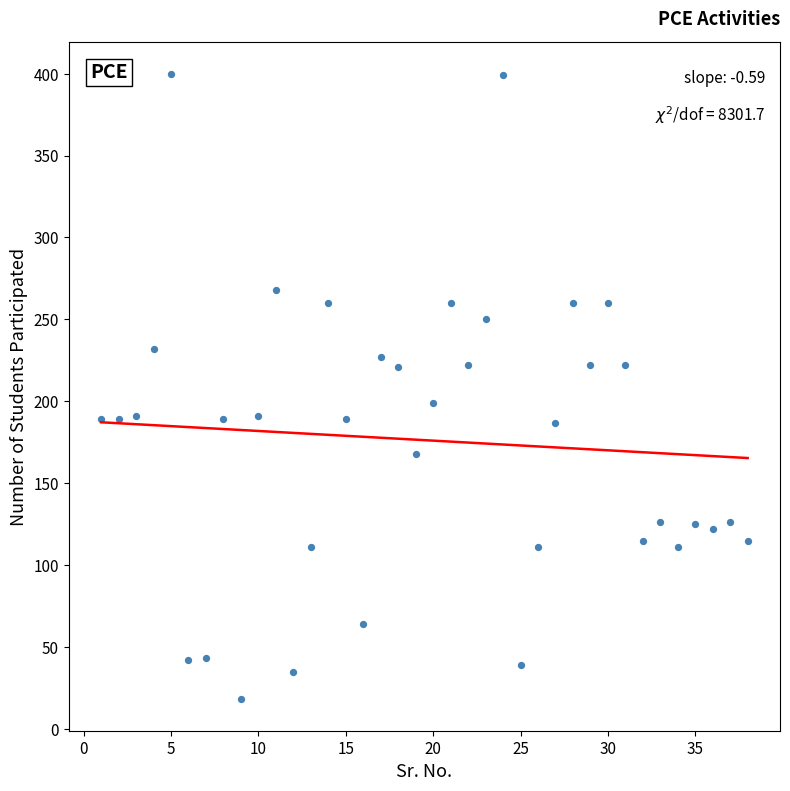

What is the range of X values (max minus min)?

37